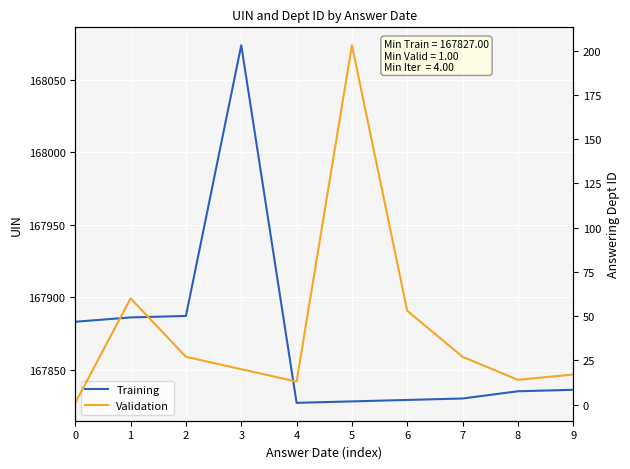

What is the value of the Training point at the 10th from the left?

167836